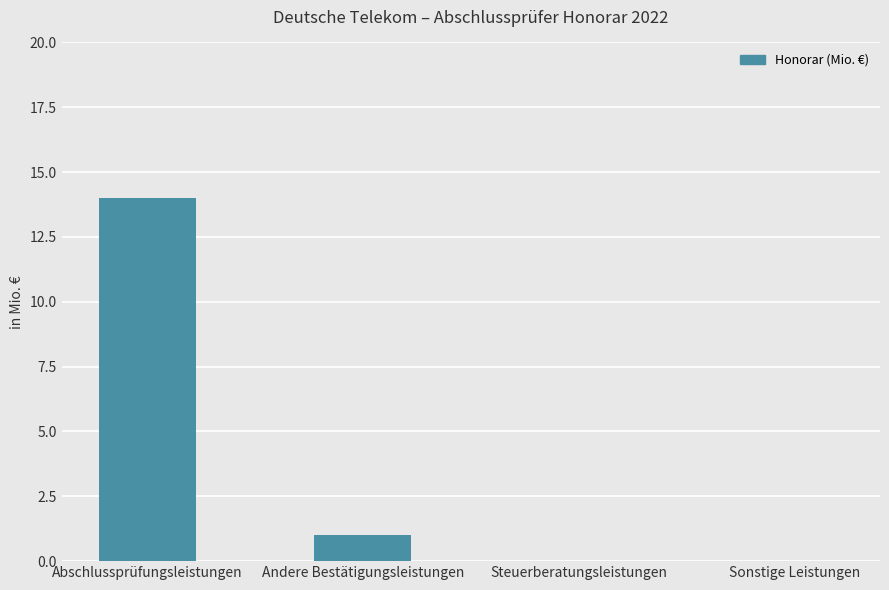

Reading left to right, extract all data points from this chart.

Abschlussprüfungsleistungen=14	Andere Bestätigungsleistungen=1	Steuerberatungsleistungen=0	Sonstige Leistungen=0